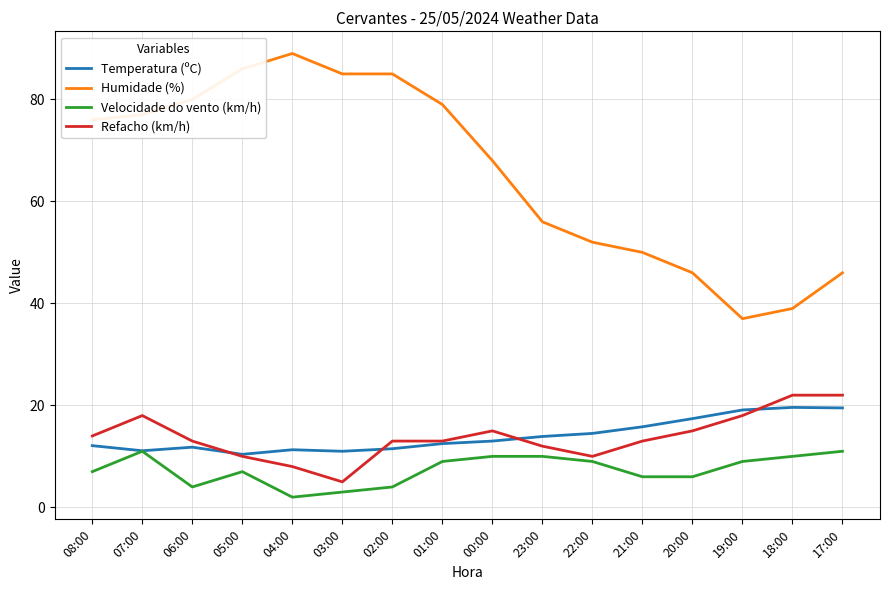

True or false: Humidade (%) has more than 0 interior local peaks.

True